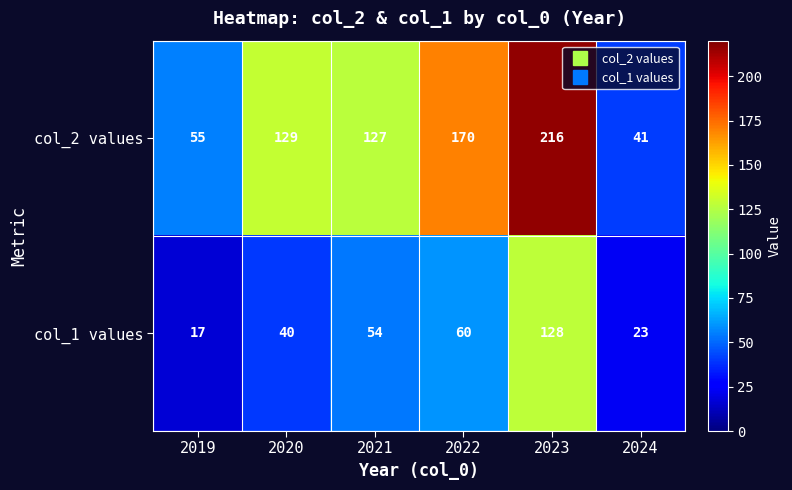

What value does the col_1 values series have at 2019, to the nearest 5?

15